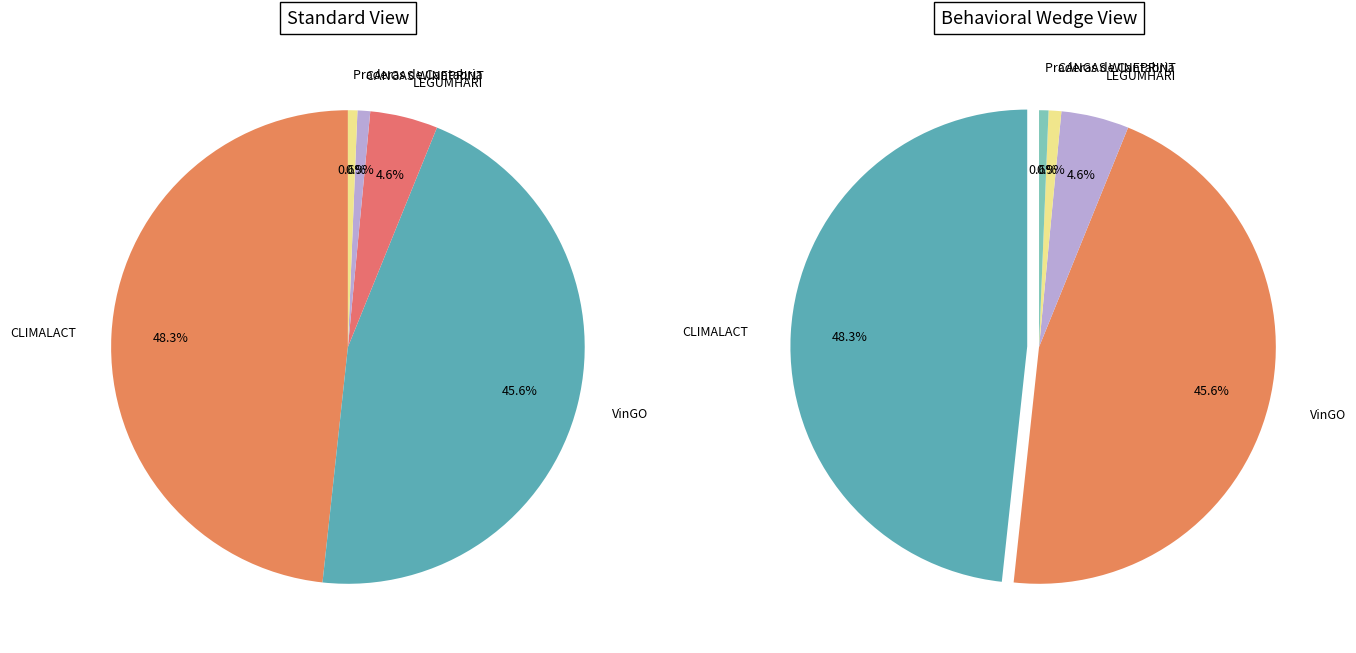

Which category has the biggest portion of the pie?

CLIMALACT